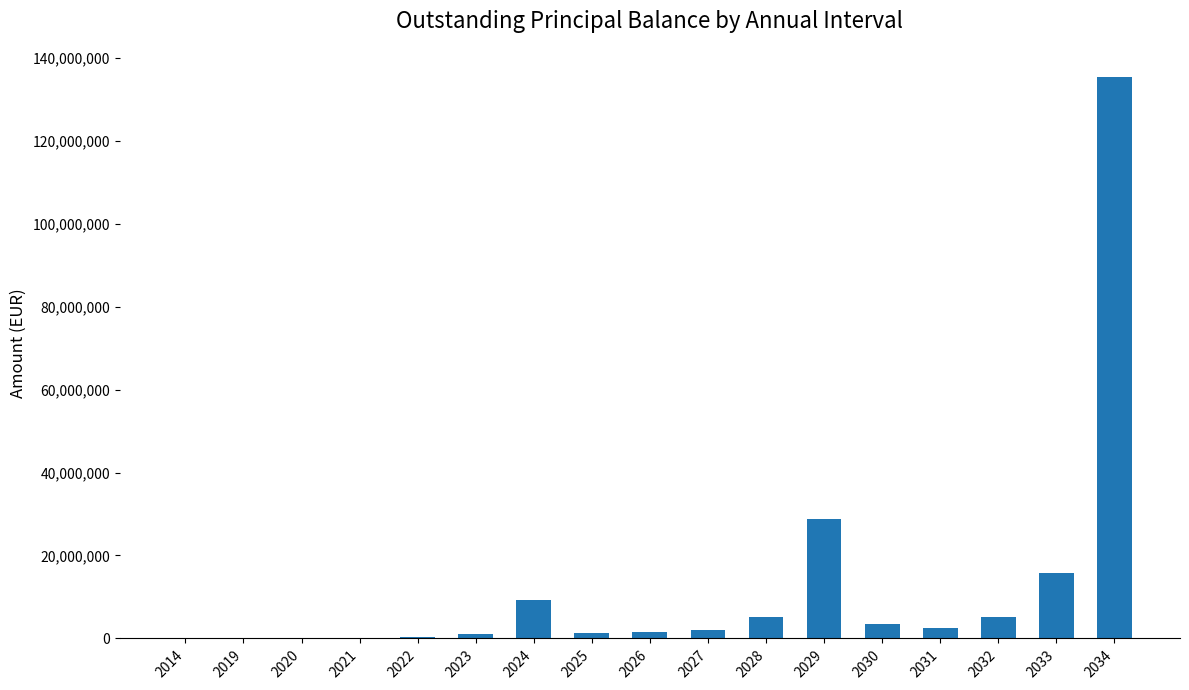

Approximately how many times larger is the value at 2030 compared to 2024?

0.4